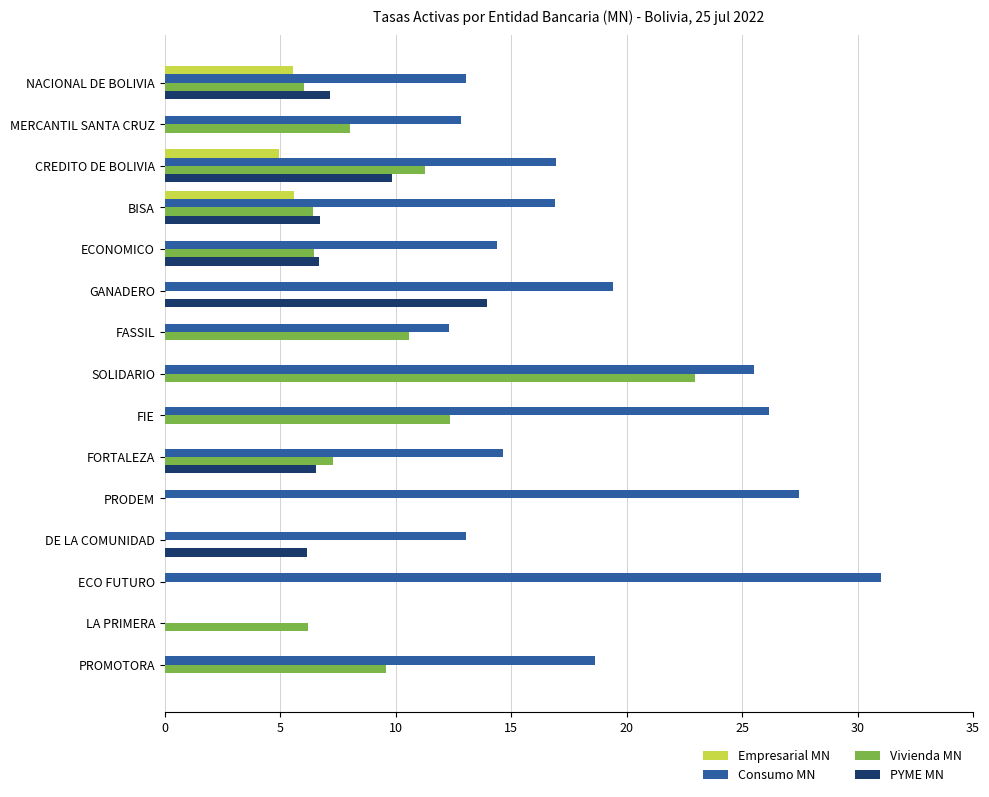

What is the sum of the Vivienda MN values at FIE and ECONOMICO?

18.8